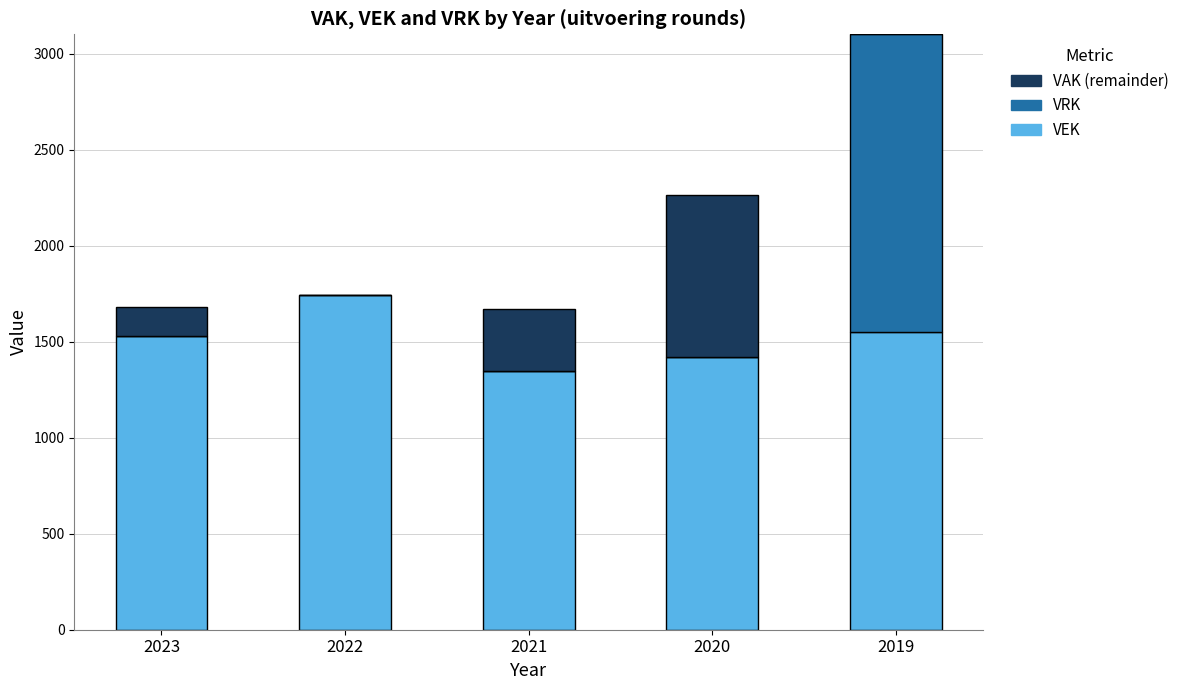

Are the bars grouped side by side (vs. stacked)?

No